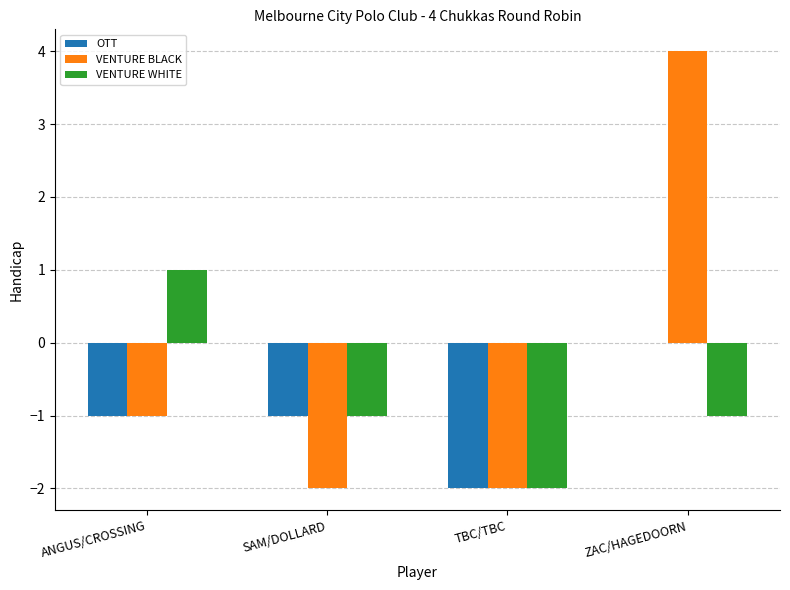

At which label does VENTURE BLACK first exceed -1?

ZAC/HAGEDOORN